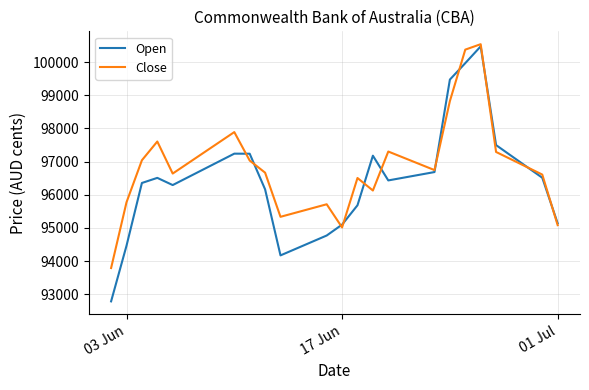

Which series has the largest total across all categories?

Close